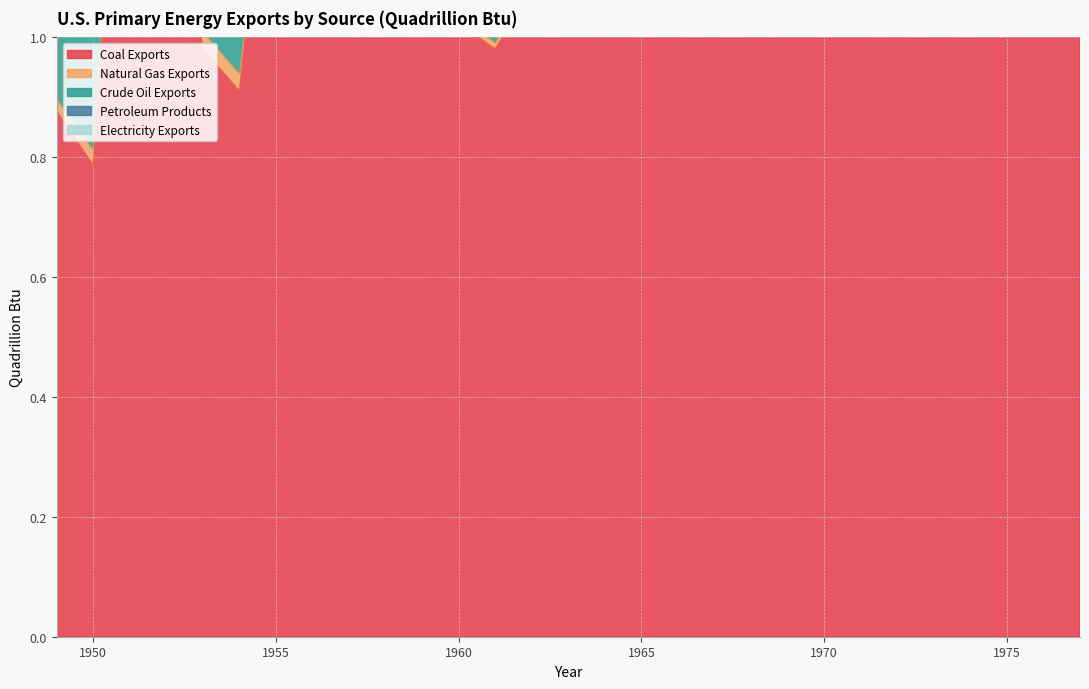

How many values in the Coal Exports series are below 1?

5